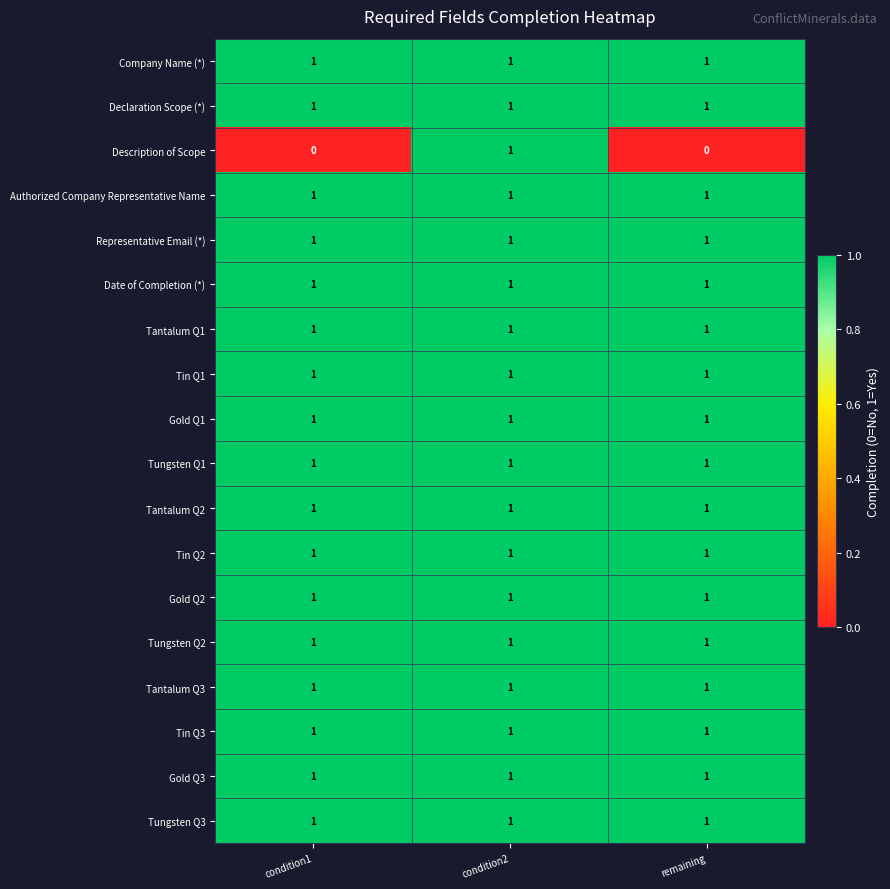

Which series has the largest range (max minus min)?

Description of Scope